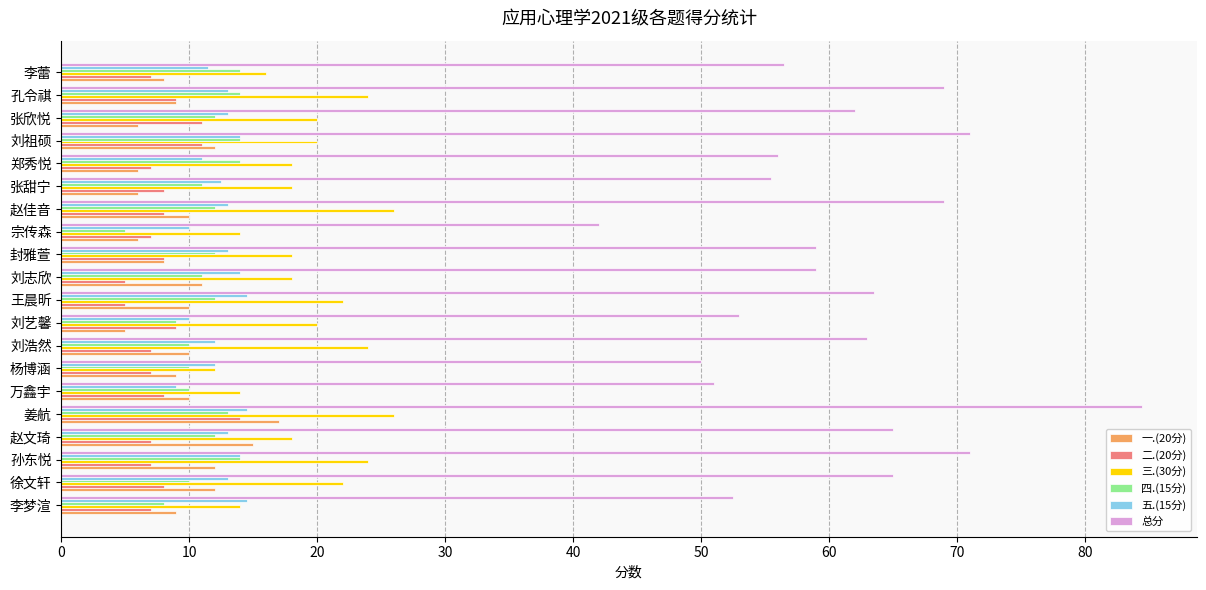

Which series has the largest total across all categories?

总分